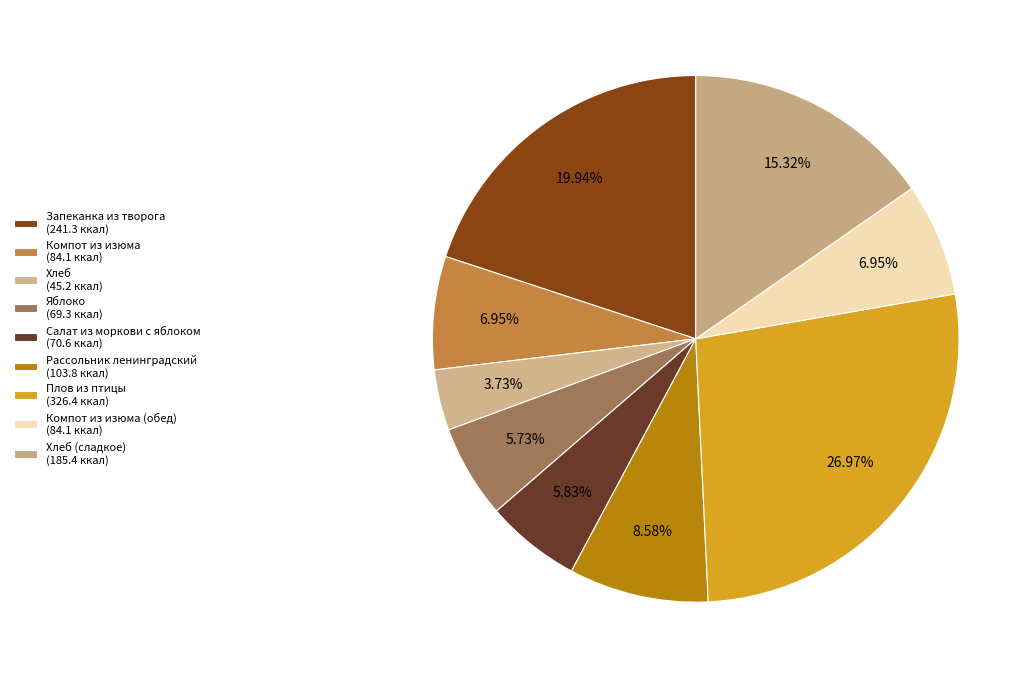

Count the number of slices in the pie.

9